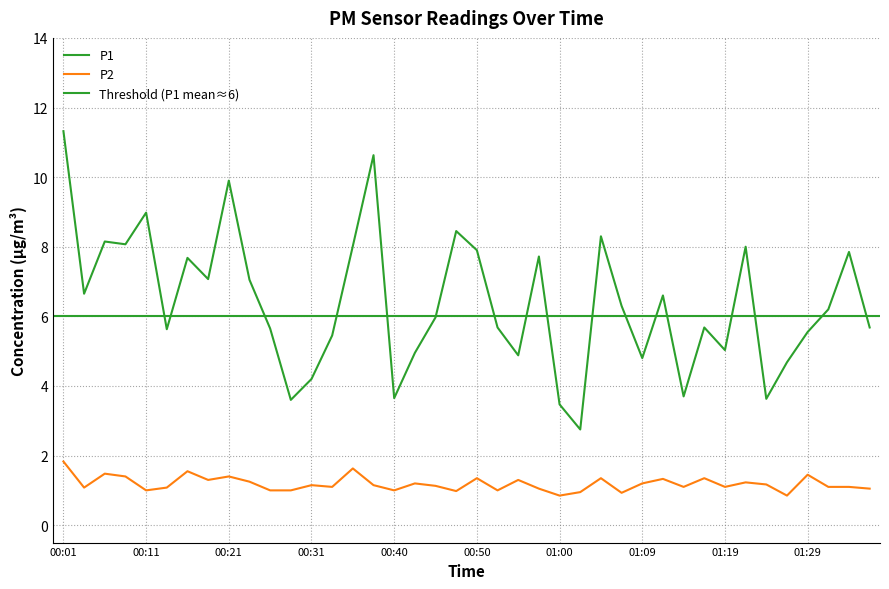

How many data points in P1 are less than 6?

20